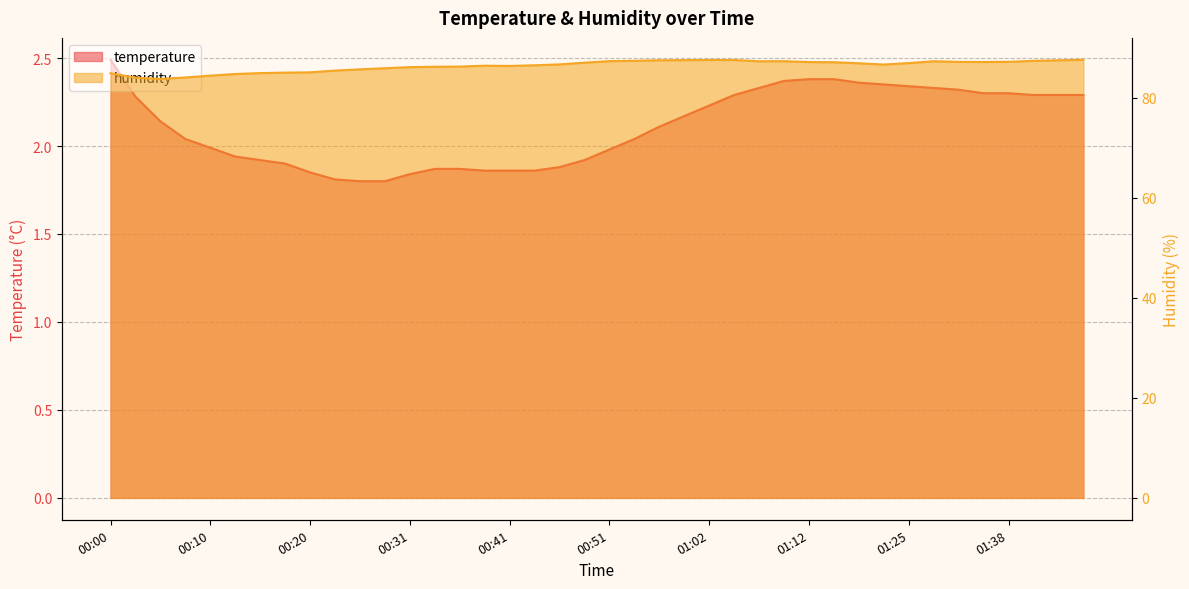

How many interior local peaks does the humidity series have?

4